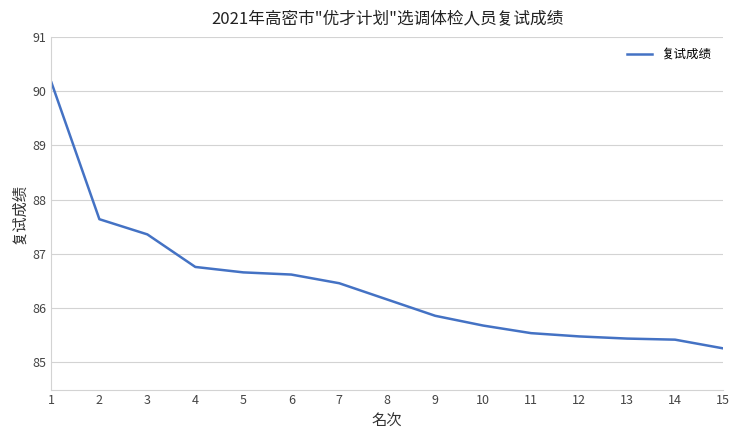

The value at 3 is 87.4. True or false?

True